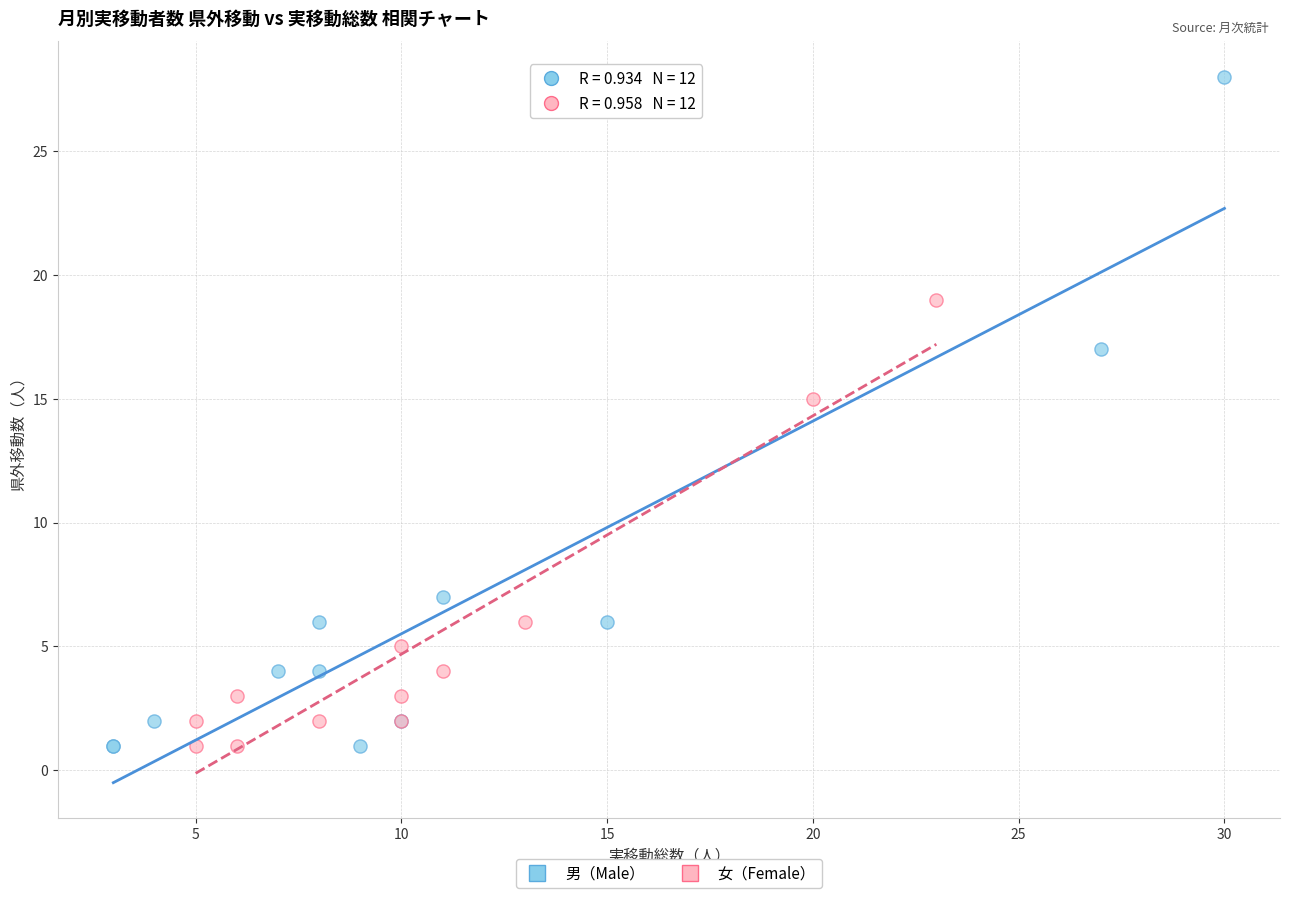

Which series has the largest Y range (max minus min)?

男（Male）